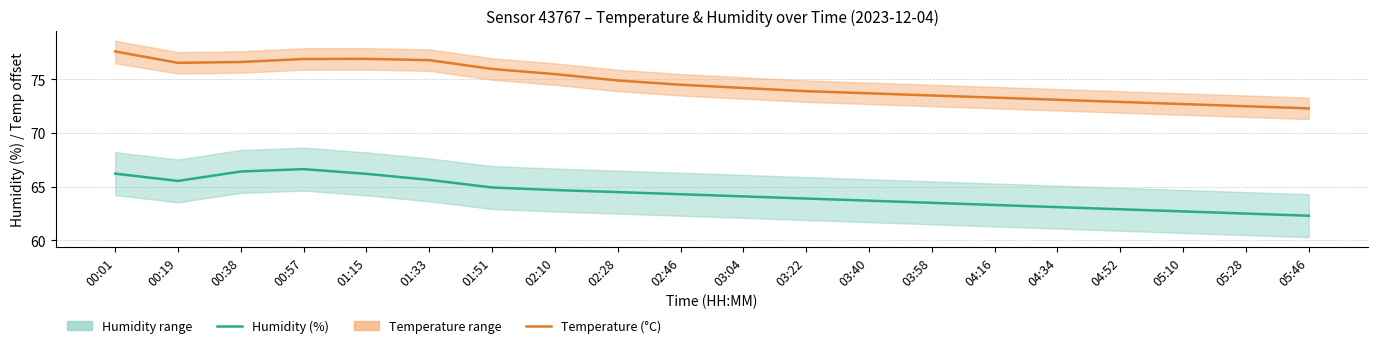

List the labels in order of Temperature (°C, +80 offset) value, smallest first.

05:46, 05:28, 05:10, 04:52, 04:34, 04:16, 03:58, 03:40, 03:22, 03:04, 02:46, 02:28, 02:10, 01:51, 00:19, 00:38, 01:33, 00:57, 01:15, 00:01